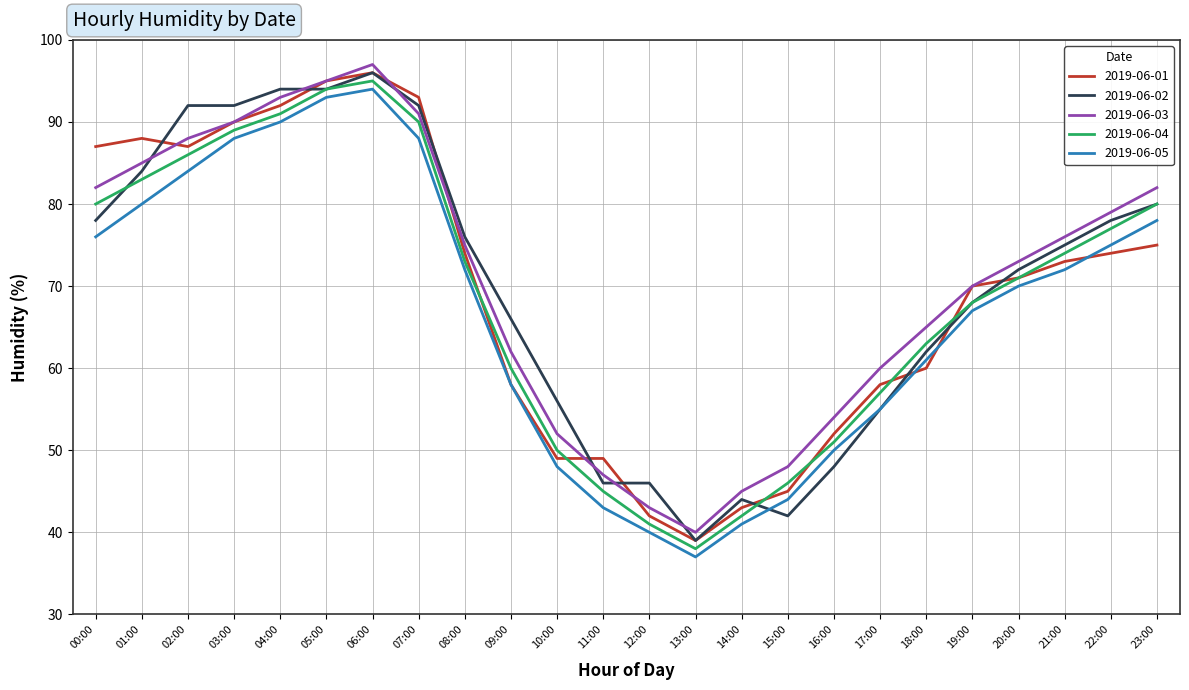

Is it true that 2019-06-03 equals 79 at 22:00?

True